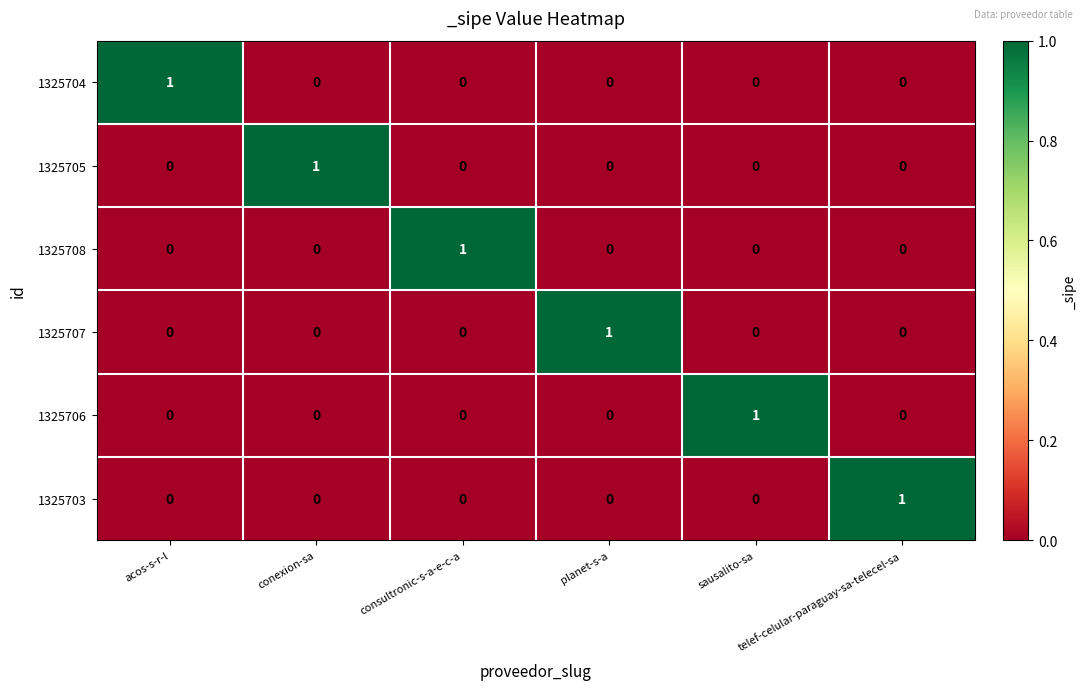

At how many categories does at least one series exceed 0?

6